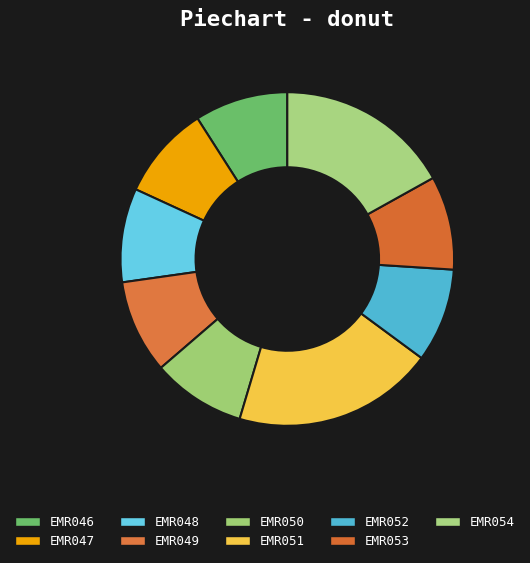

What percentage is NOT represented by EMR050?

90.9%